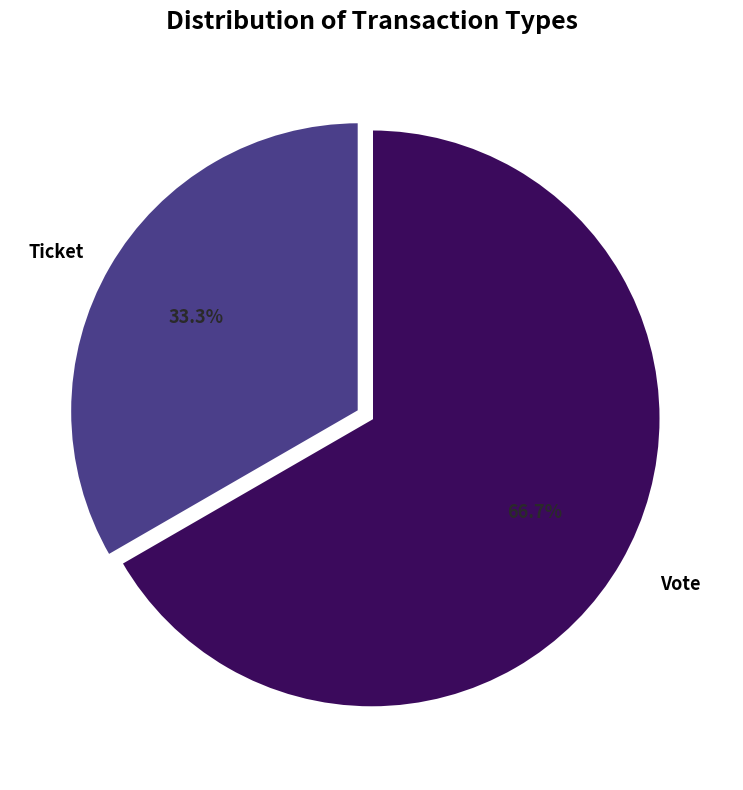

Combined, do Ticket and Vote account for over 50%?

Yes